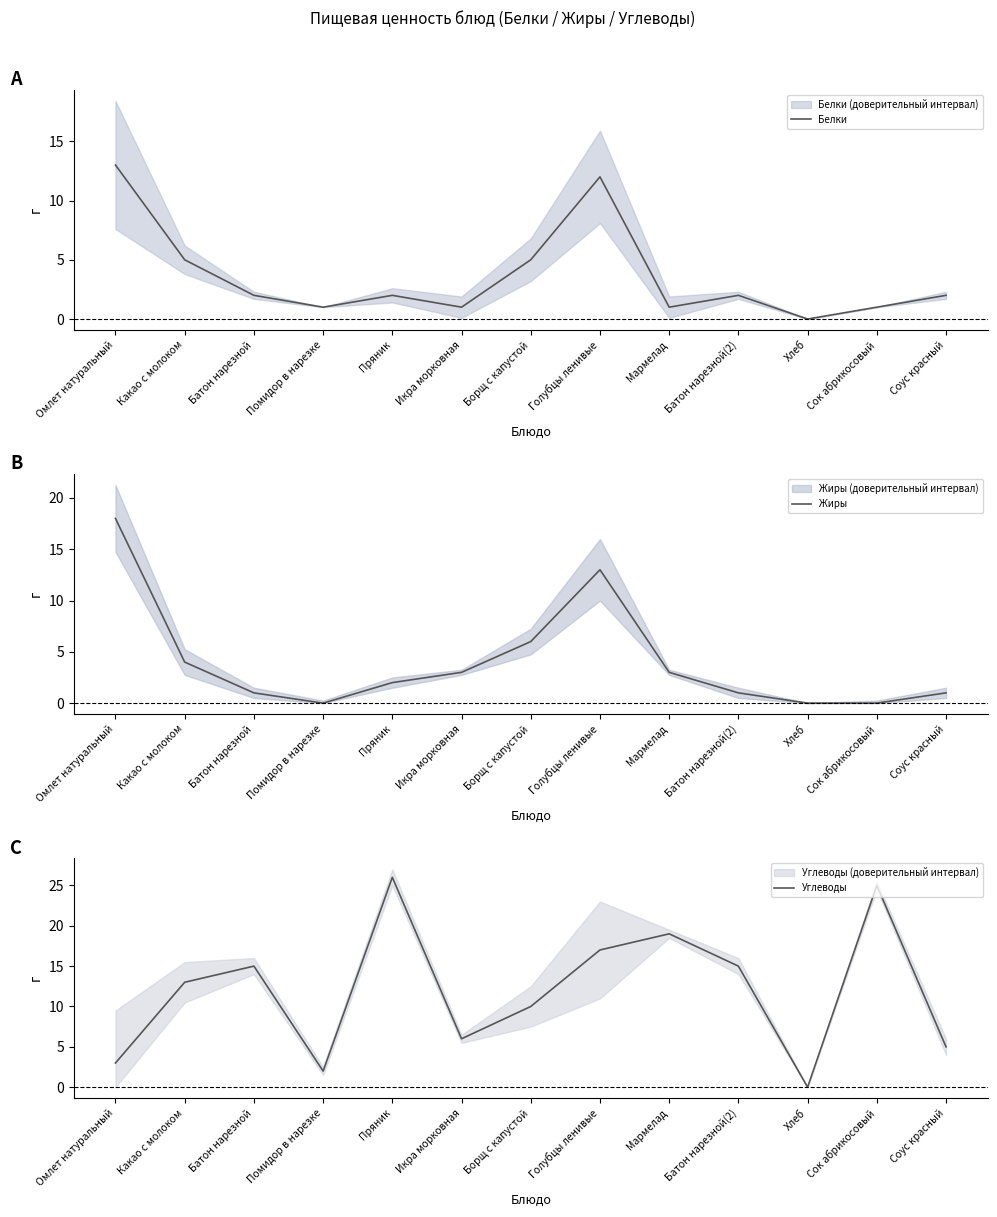

Which series has the largest range (max minus min)?

Углеводы